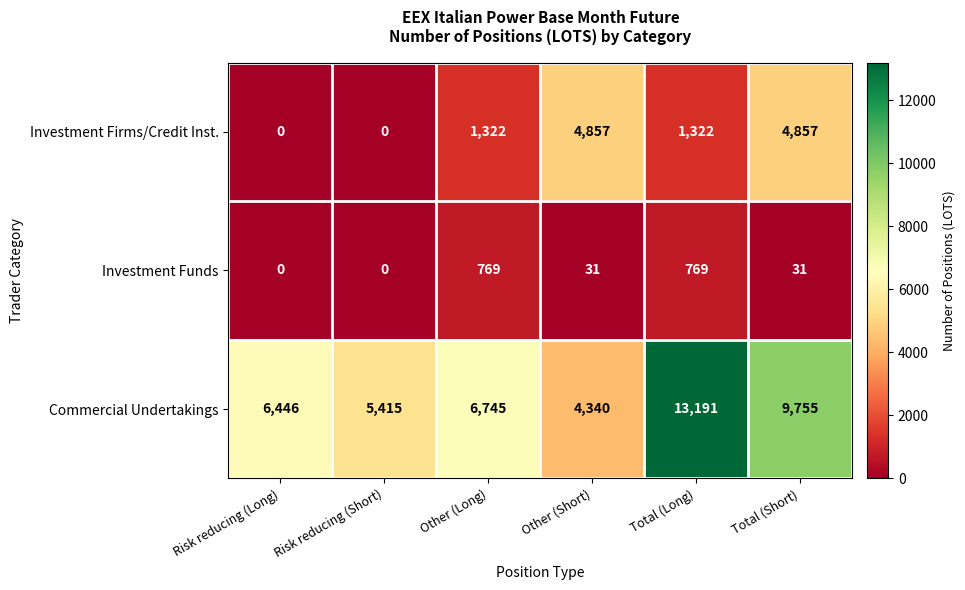

Is it true that Commercial Undertakings equals 8511 at Risk reducing (Short)?

False